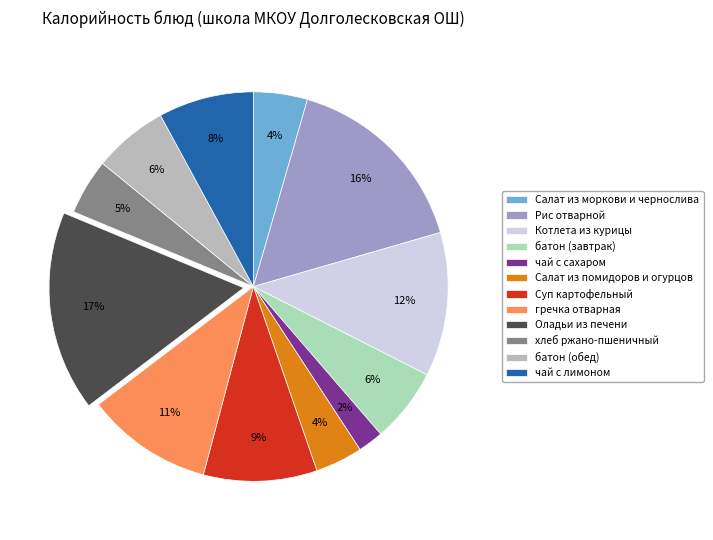

Which has a higher value, чай с лимоном or батон (завтрак)?

чай с лимоном